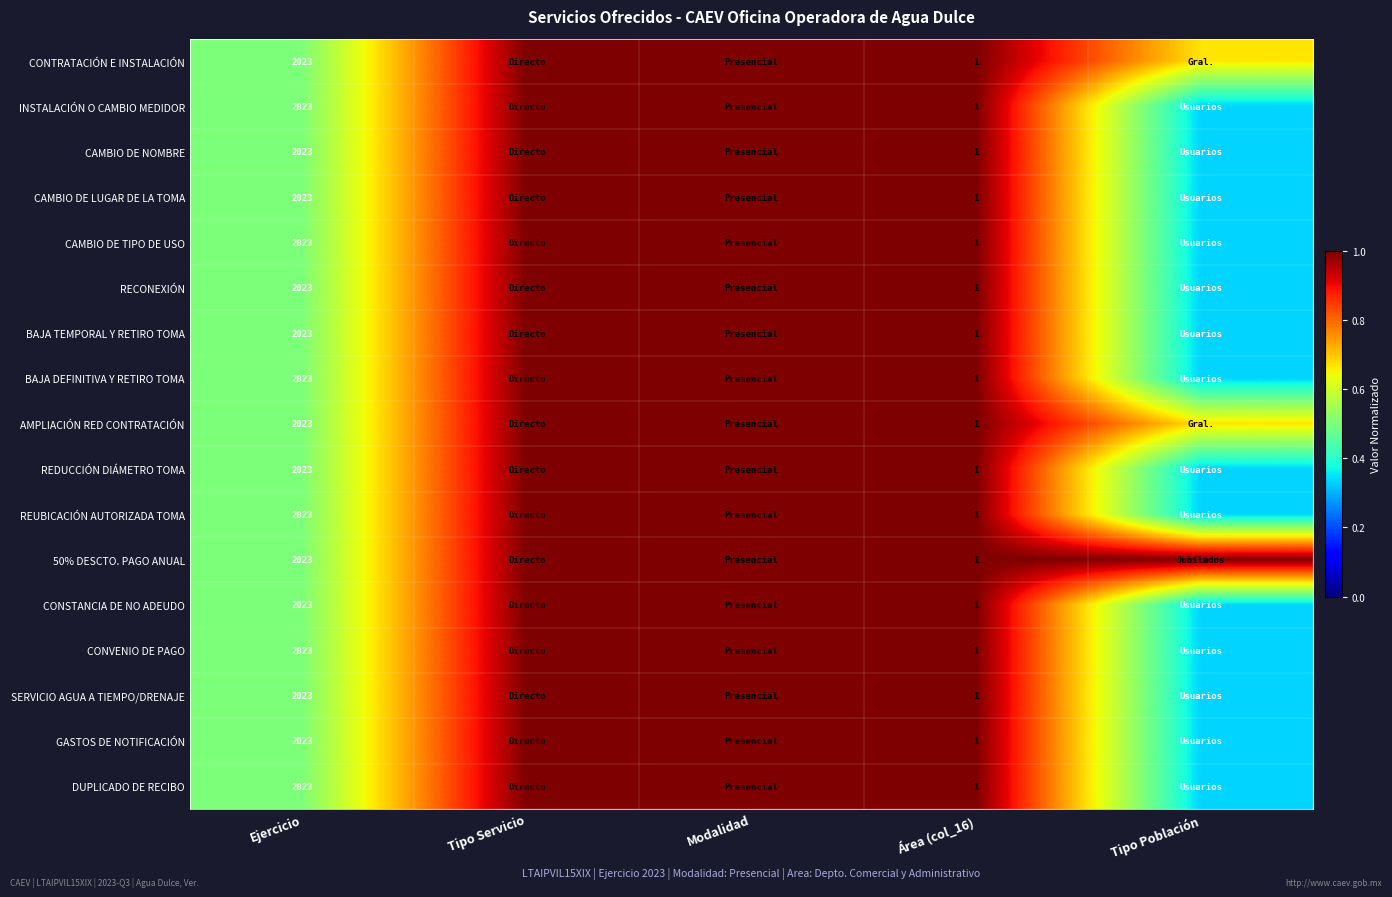

Count the number of data series in this chart.

17